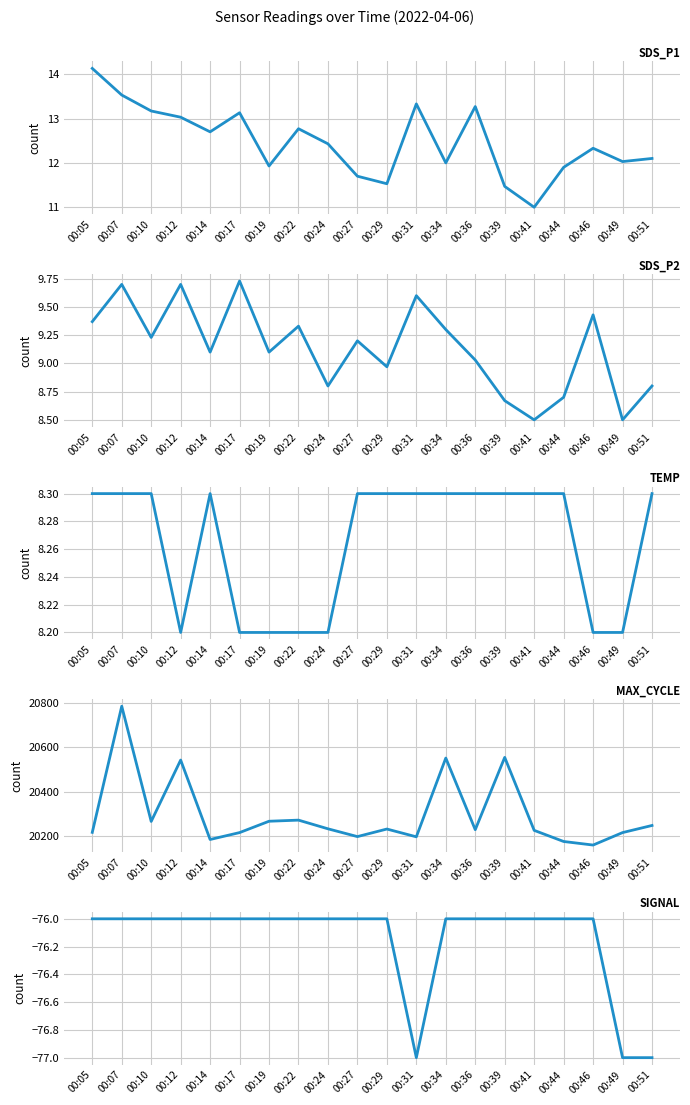

What is the value of the Max_cycle point at the 12th from the left?

20198.0